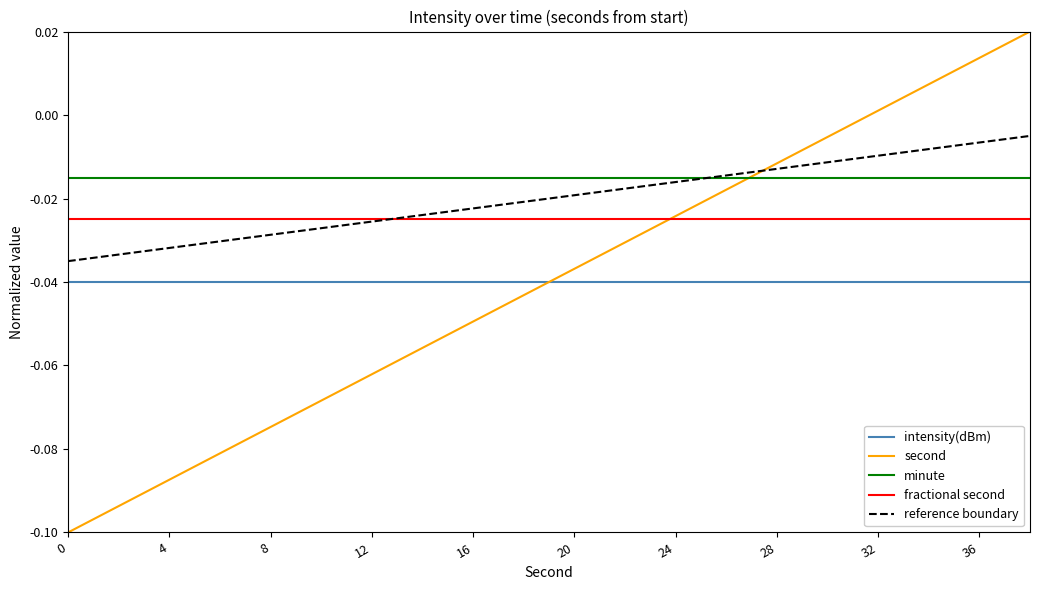

Which series has the largest range (max minus min)?

second